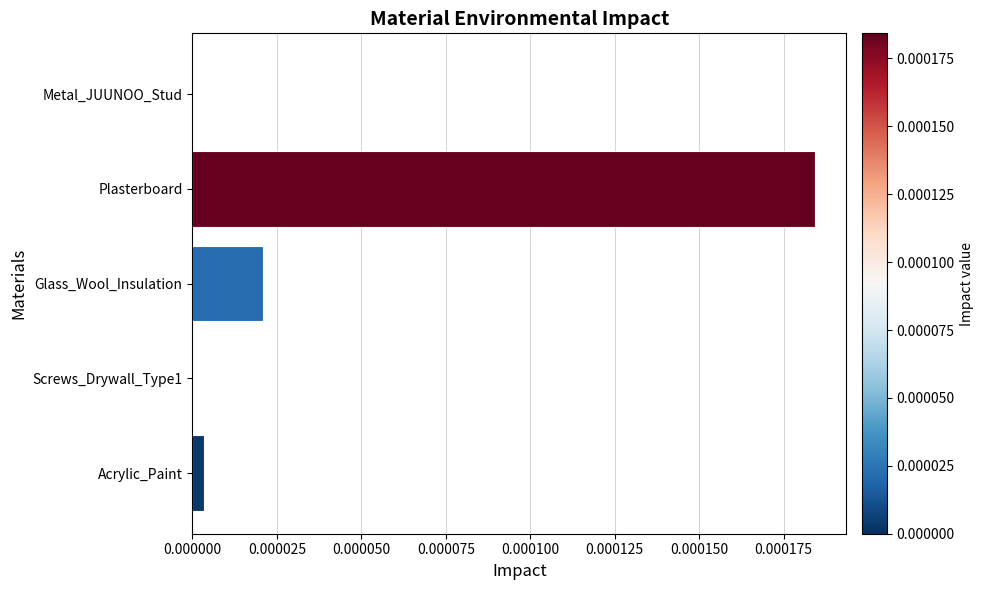

Between Glass_Wool_Insulation and Acrylic_Paint, which is larger?

Glass_Wool_Insulation